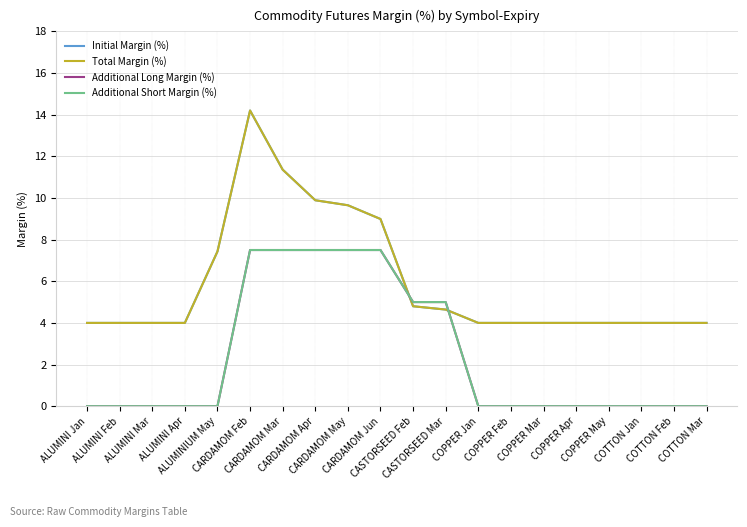

Does the chart have visible grid lines?

Yes